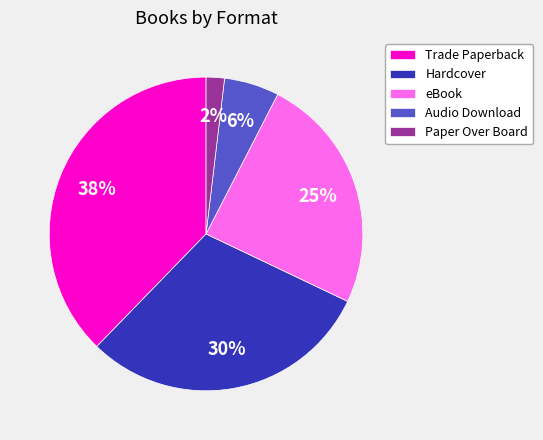

Rank the categories by value from highest to lowest.

Trade Paperback, Hardcover, eBook, Audio Download, Paper Over Board